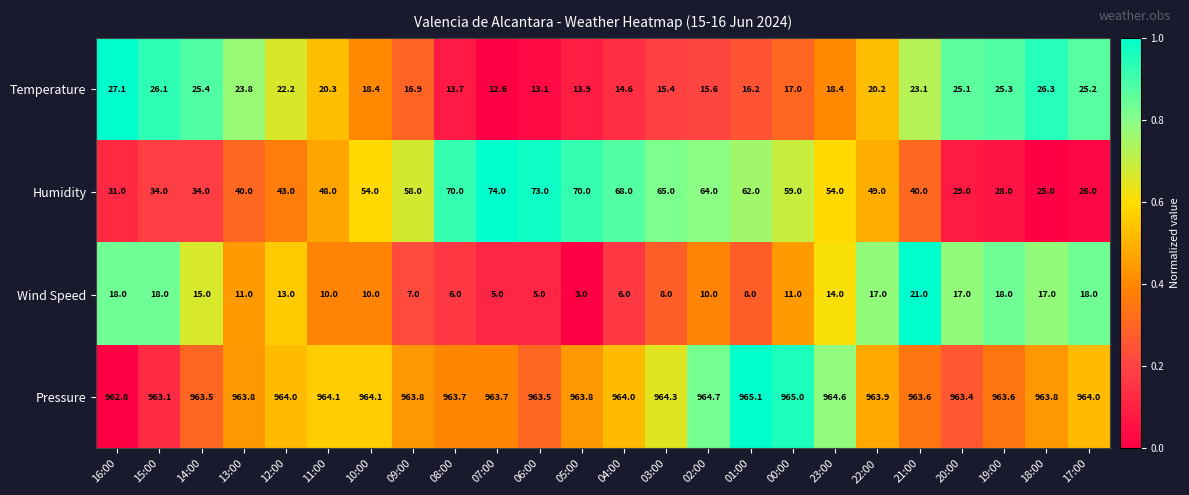

Which series changed the most between 13:00 and 18:00?

Humidity